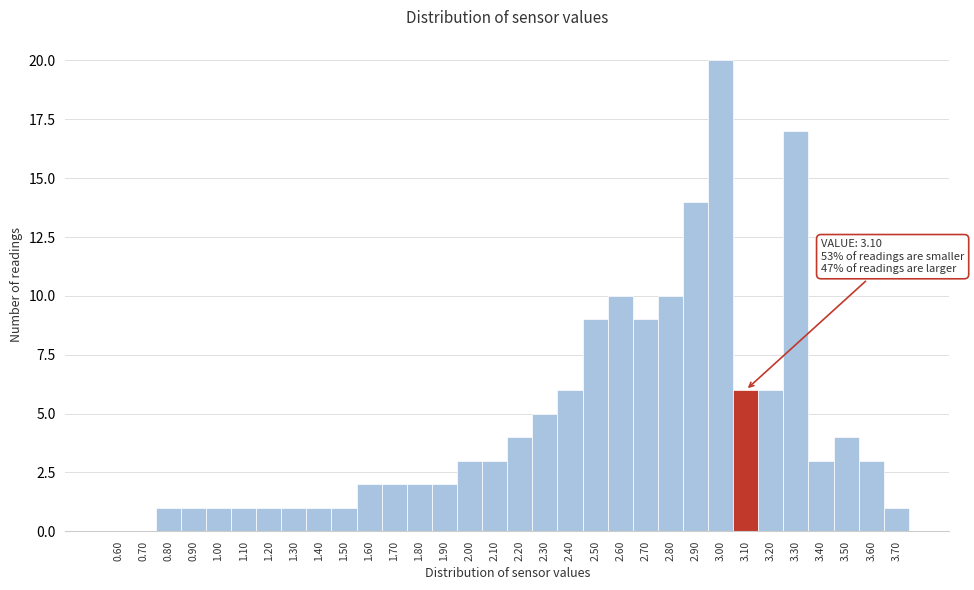

Over which range of the x-axis is the bar tallest?

2.95 to 3.05